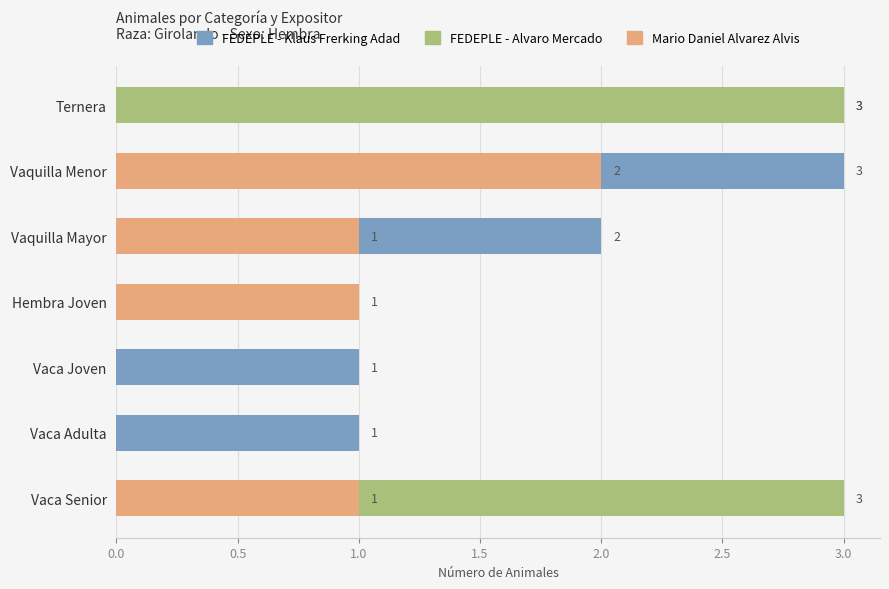

What are all the series names shown in the legend?

FEDEPLE - Klaus Frerking Adad, FEDEPLE - Alvaro Mercado, Mario Daniel Alvarez Alvis